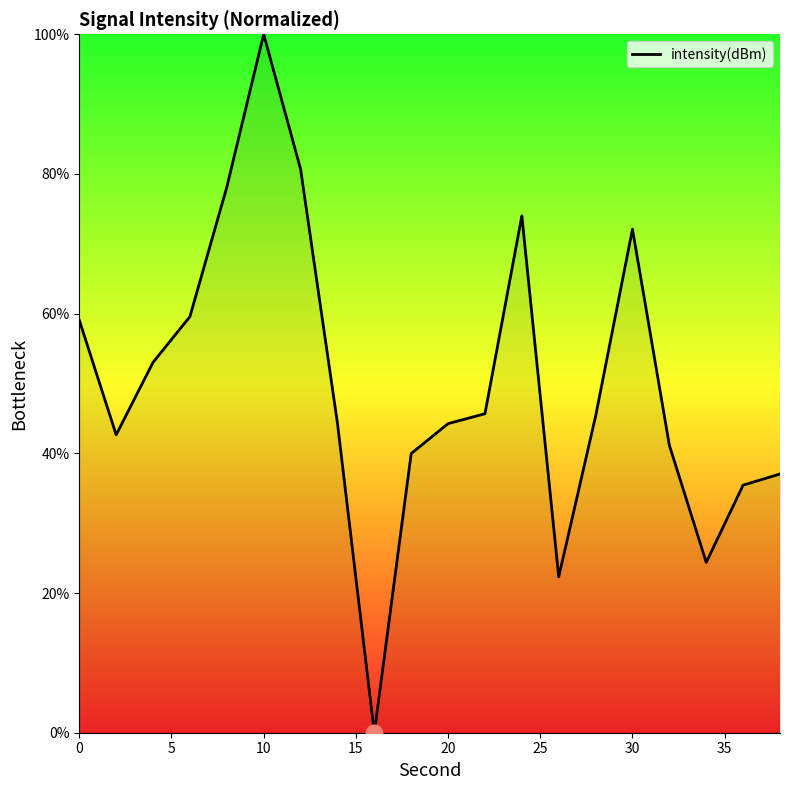

What is the difference between the maximum and minimum values?

100.0